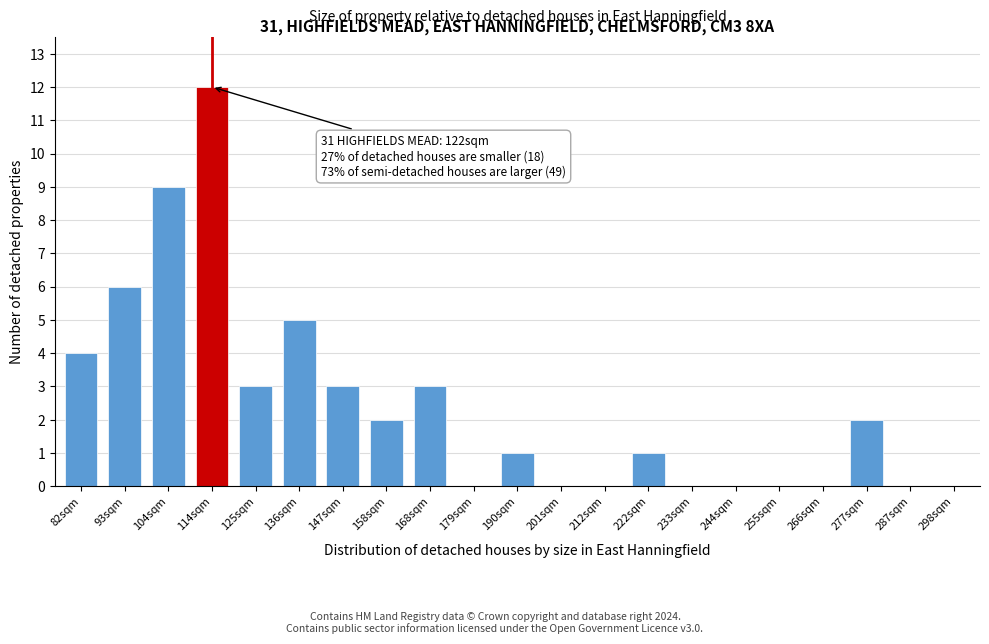

Reading left to right, list all the values displayed in this chart.

82sqm=4	93sqm=6	104sqm=9	114sqm=12	125sqm=3	136sqm=5	147sqm=3	158sqm=2	168sqm=3	179sqm=0	190sqm=1	201sqm=0	212sqm=0	222sqm=1	233sqm=0	244sqm=0	255sqm=0	266sqm=0	277sqm=2	287sqm=0	298sqm=0